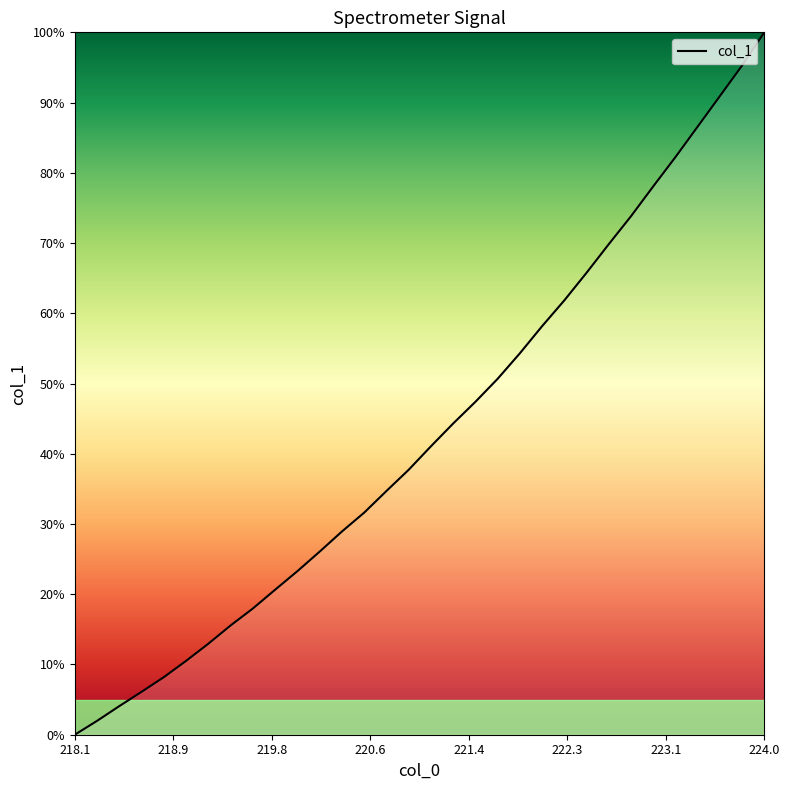

What is the difference between the maximum and minimum values?

100.0